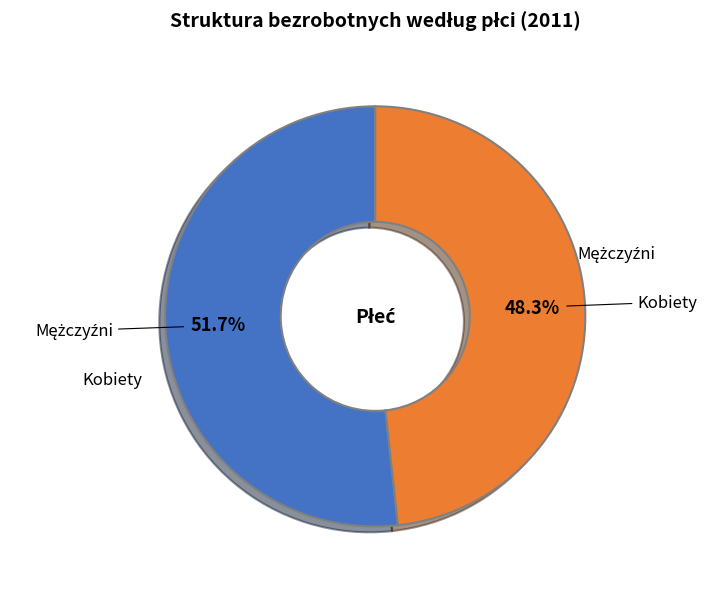

Does any single category account for the majority?

Yes